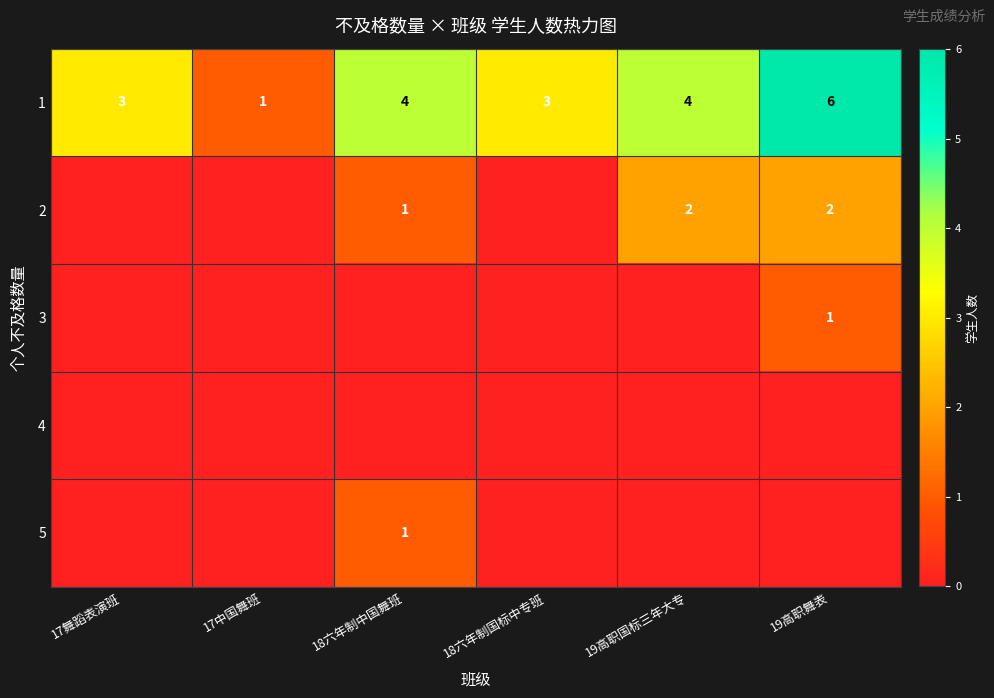

True or false: 5 has a value of 1 at 18六年制中国舞班.

True